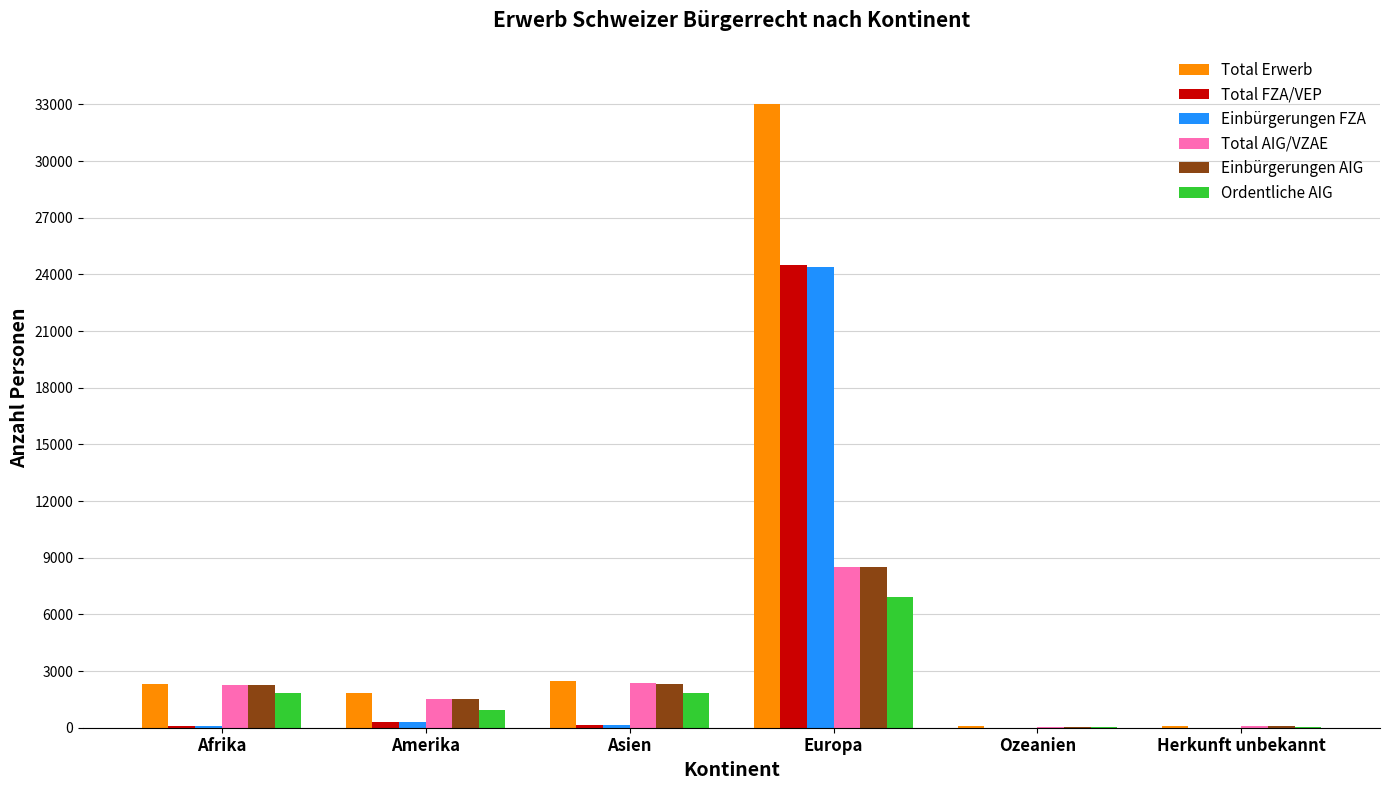

What are all the series names shown in the legend?

Total Erwerb, Total FZA/VEP, Einbürgerungen FZA, Total AIG/VZAE, Einbürgerungen AIG, Ordentliche AIG